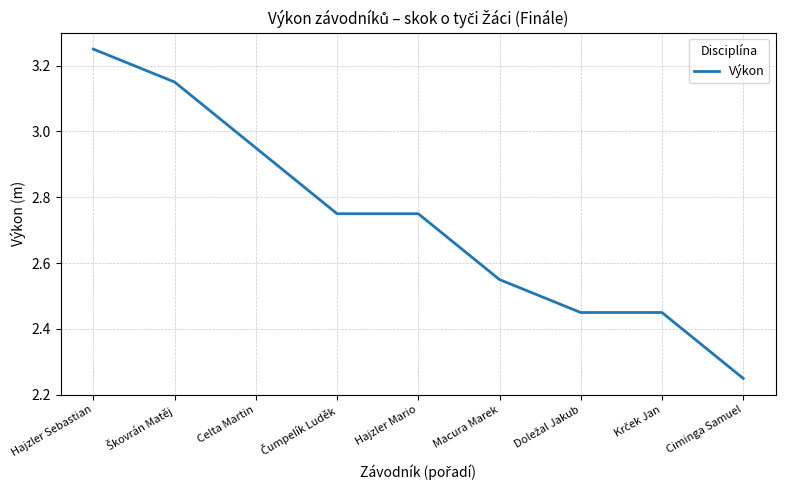

At which label is the value closest to 2?

Ciminga Samuel